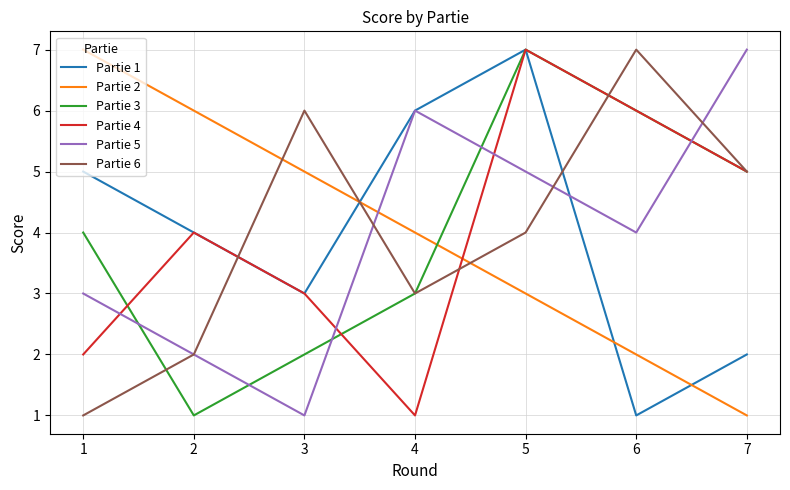

Where do Partie 3 and Partie 6 first cross each other?

1 and 2